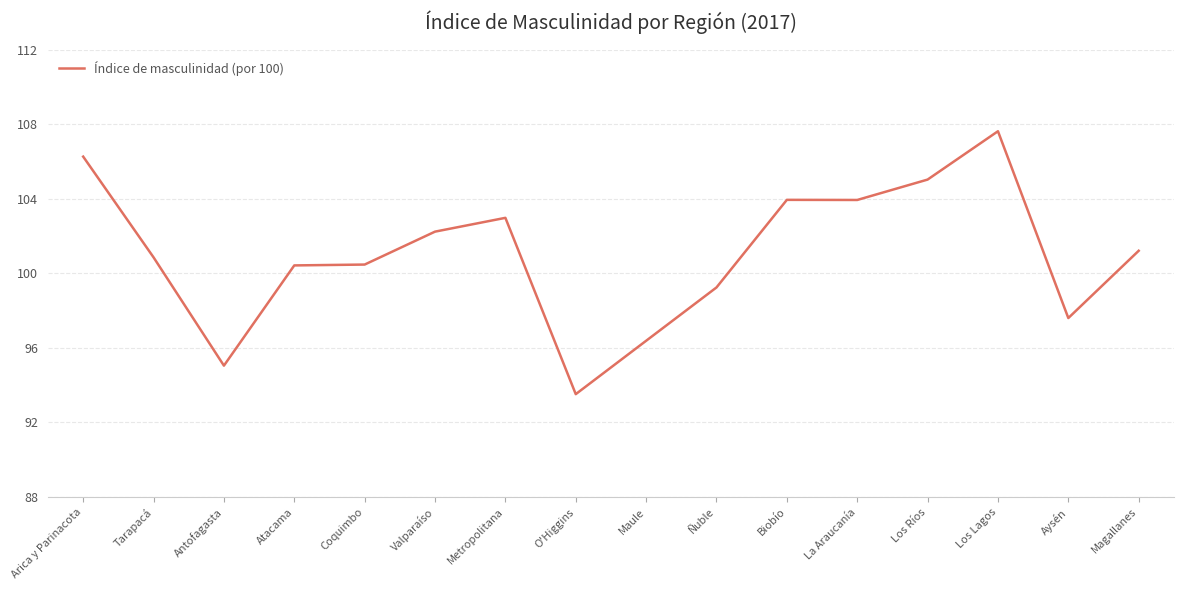

What position from the left is La Araucanía?

12